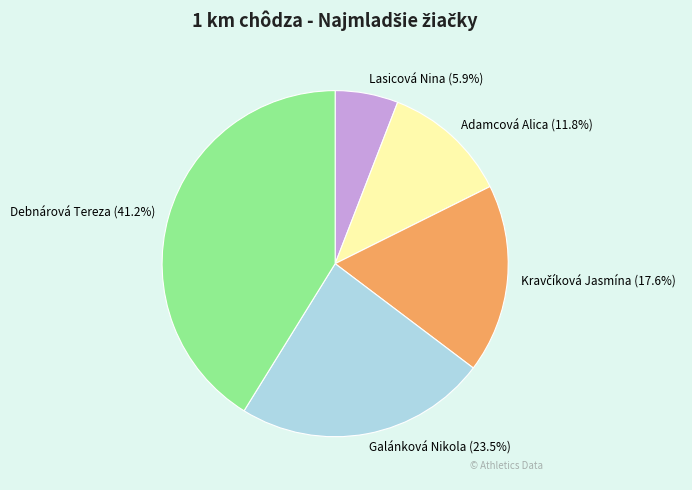

The Lasicová Nina slice represents 6% of the pie. True or false?

True